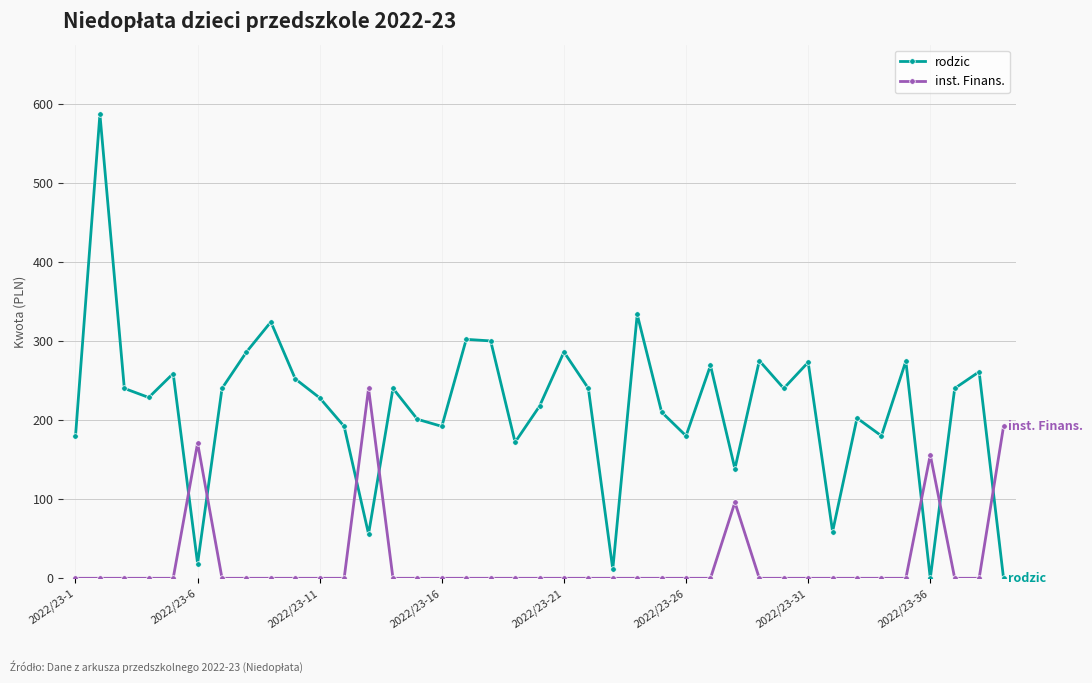

Which series has the widest spread of values?

rodzic